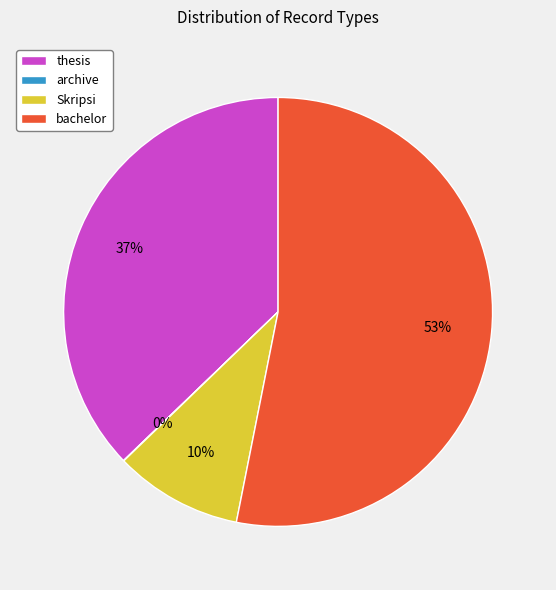

What is the largest slice in the pie chart?

bachelor